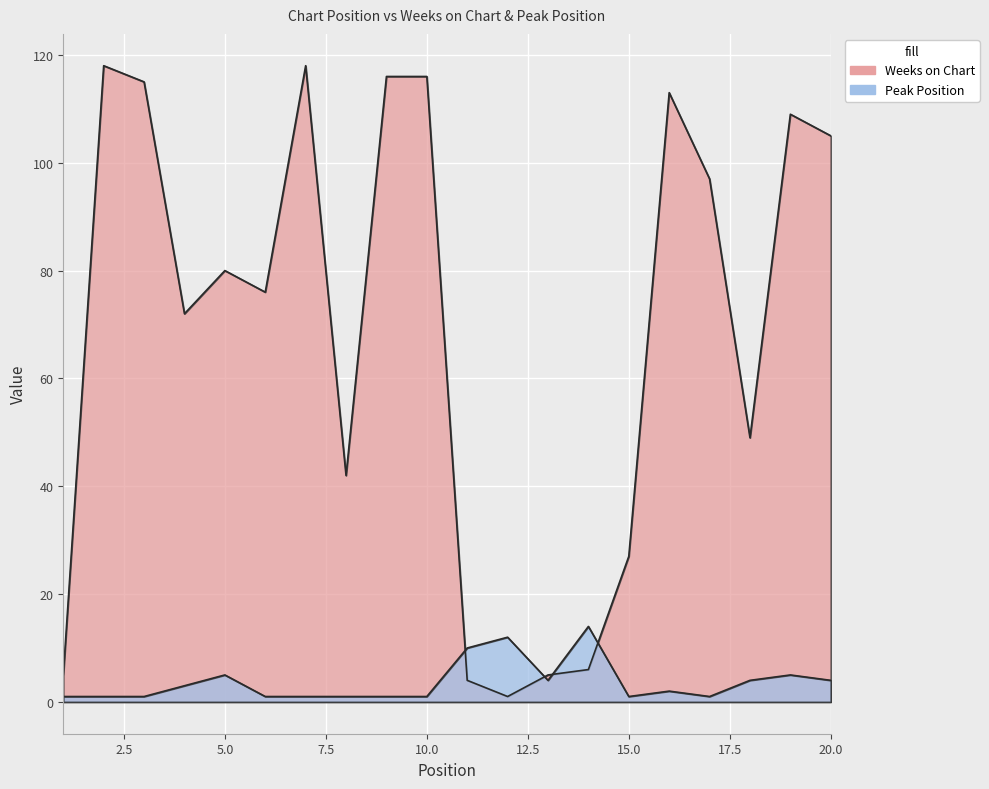

What is the value of the Weeks on Chart point at the 5th from the left?

80